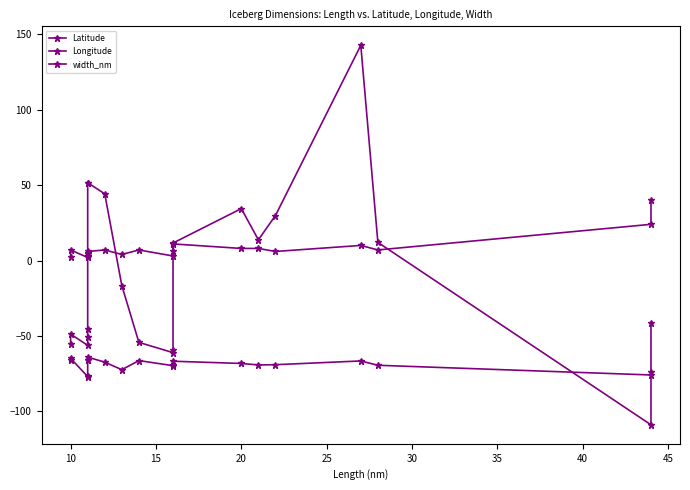

How many values in the Latitude series are below -68?

11